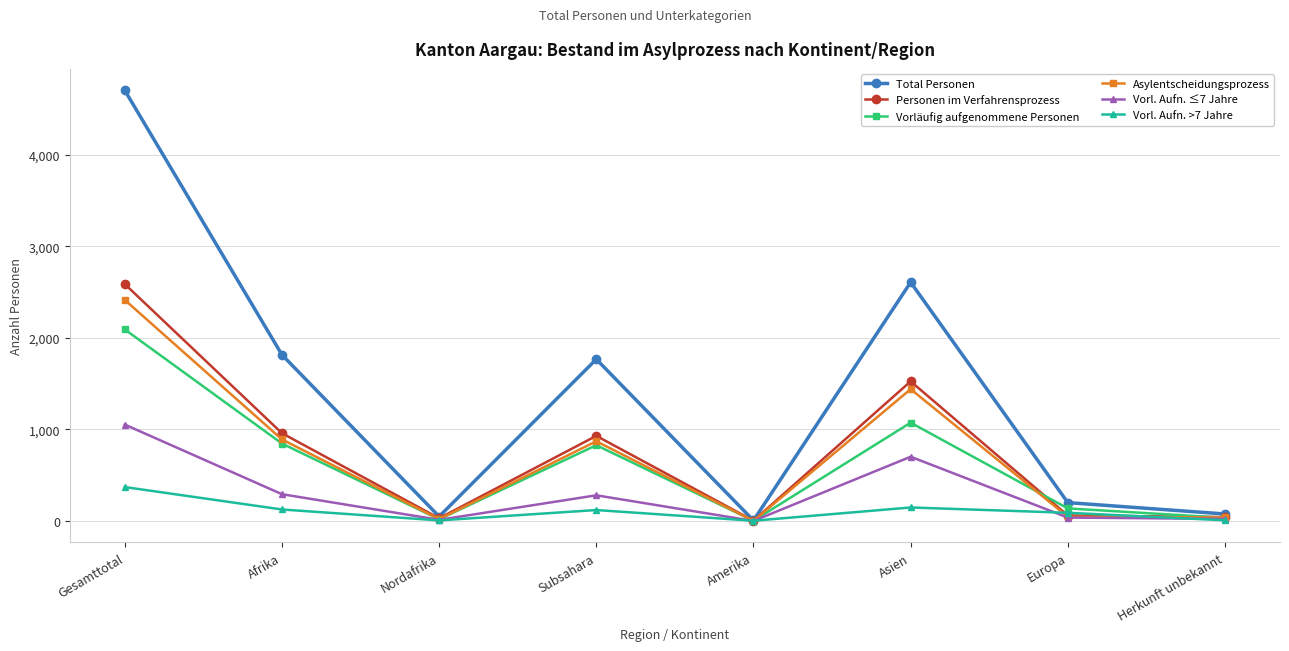

Which series has the largest total across all categories?

Total Personen